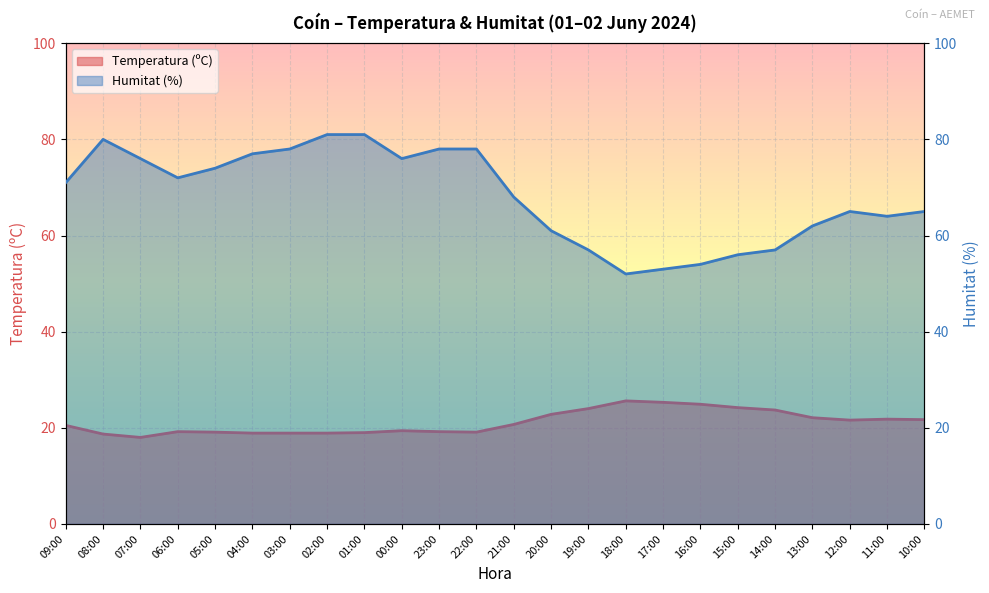

What is the difference between the maximum and second lowest values in the Temperatura (ºC) series?

6.9